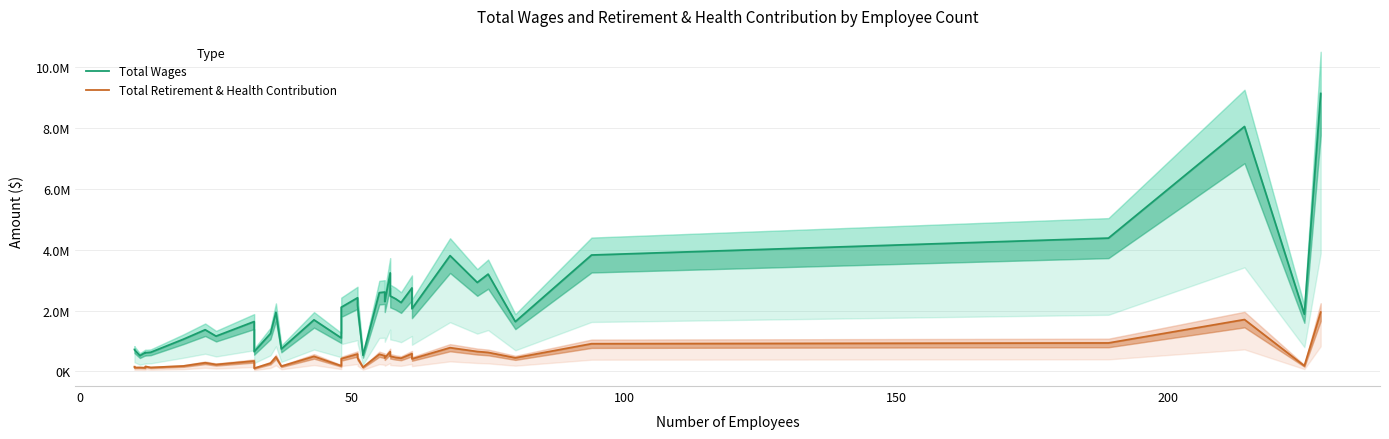

The Total Retirement & Health Contribution series shows 266217.8 at 26. True or false?

False